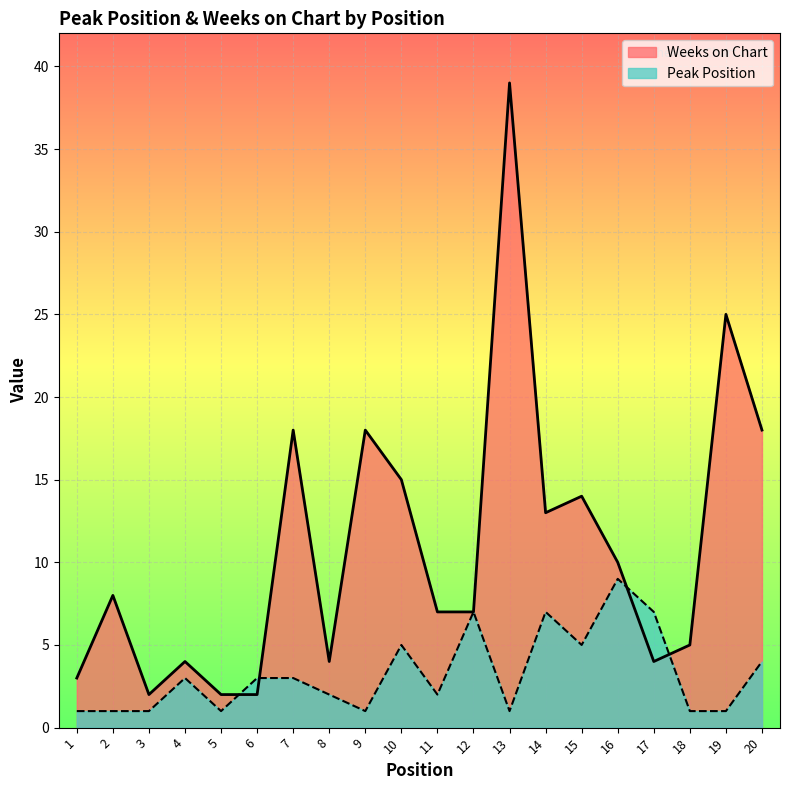

Which series has the widest spread of values?

Weeks on Chart